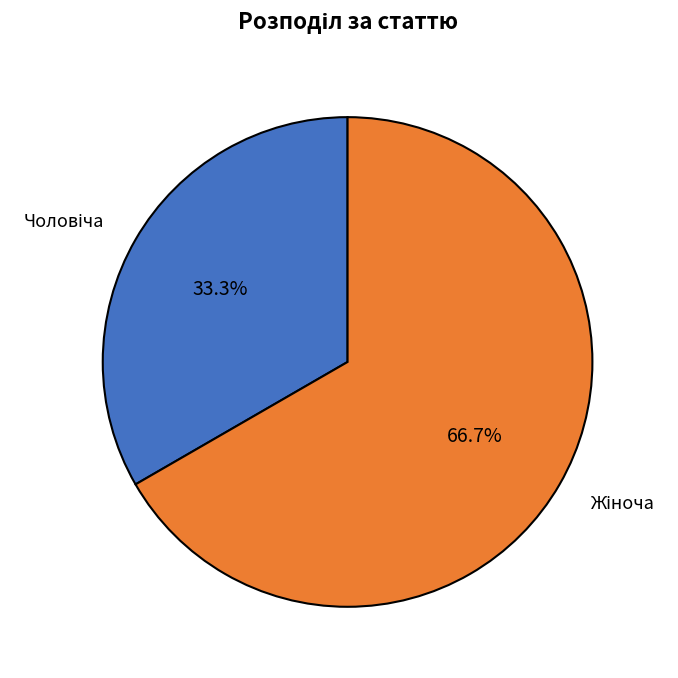

Is there any slice that represents more than half of the pie?

Yes